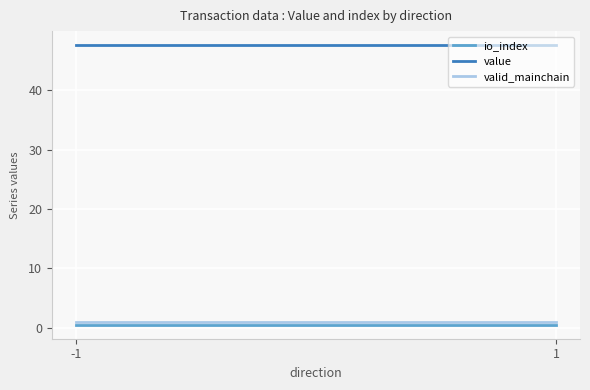

At which category is the sum across all series the highest?

-1